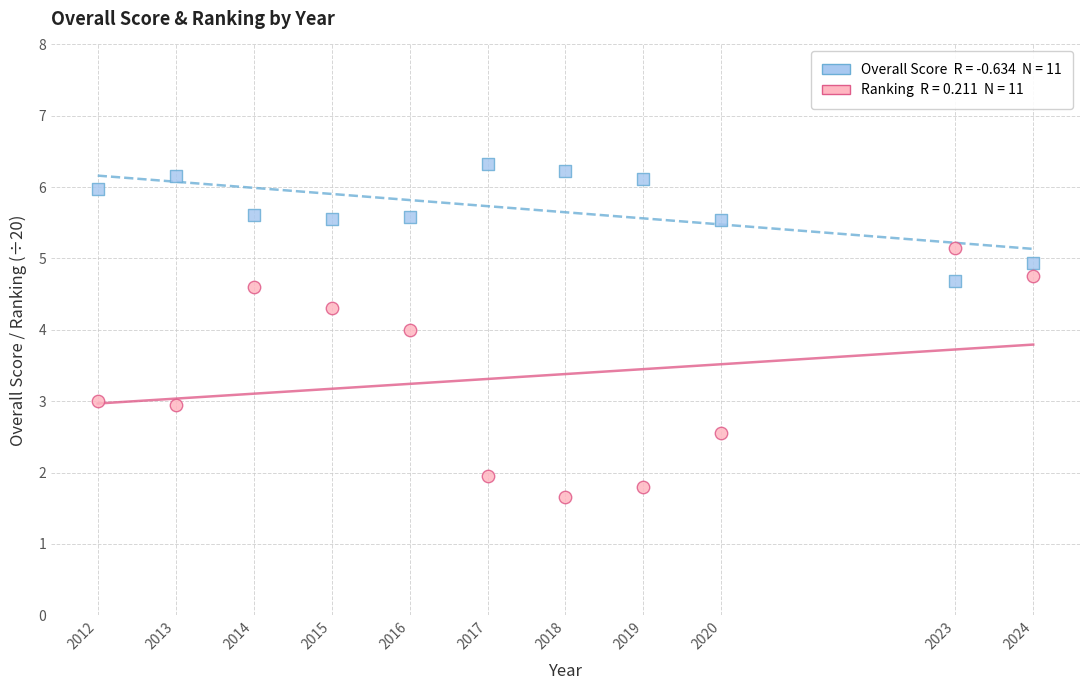

Across all data points, what is the range of X values (max minus min)?

12.0